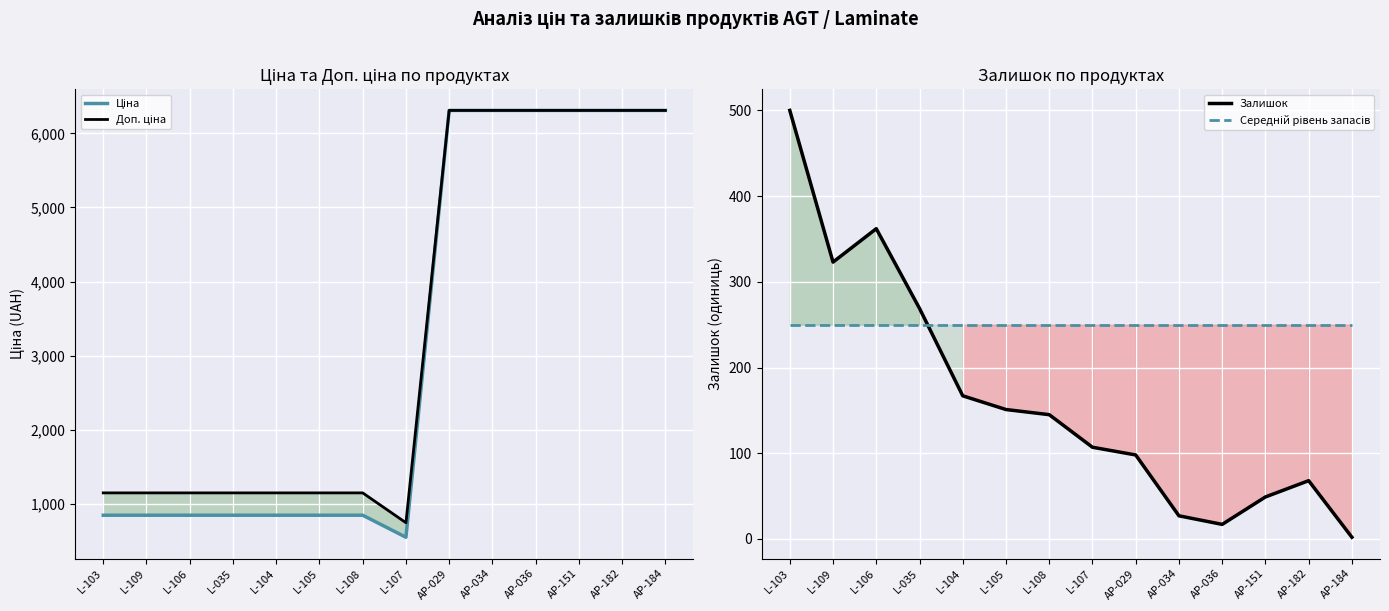

True or false: Доп. ціна and Середній рівень запасів intersect in this chart.

False